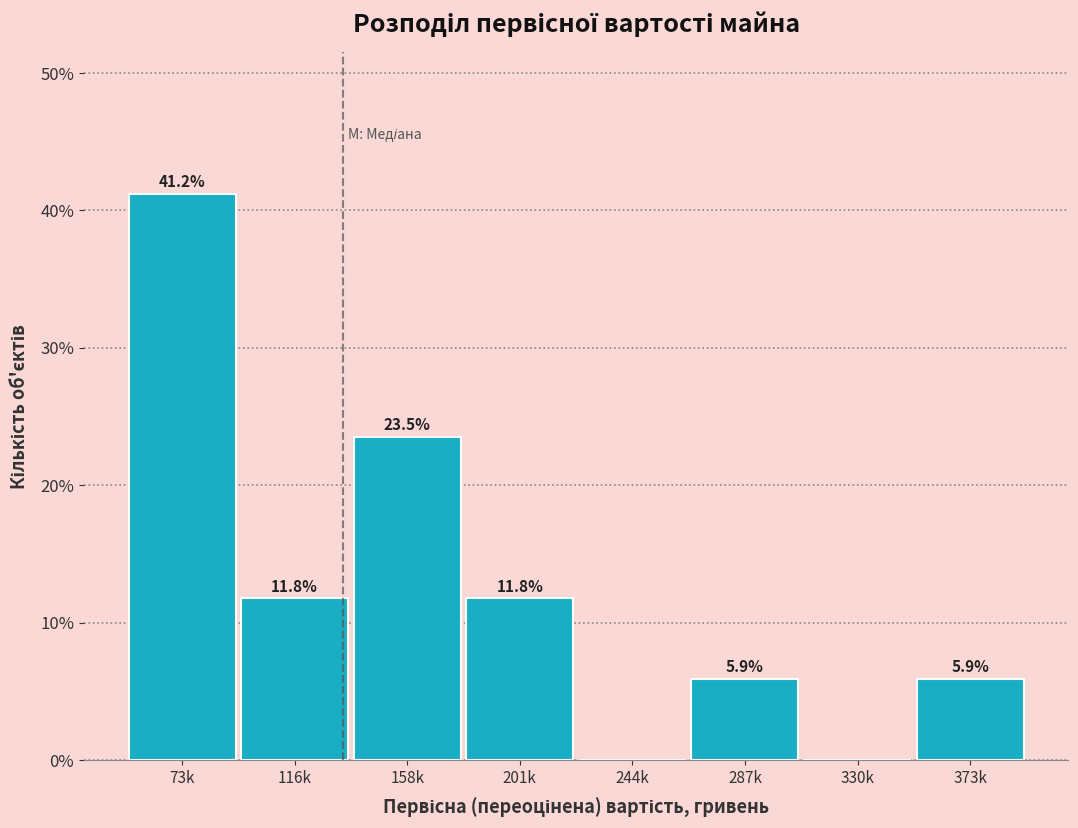

Reading left to right, what are all the values shown in this chart?

73k=41.2	116k=11.8	158k=23.5	201k=11.8	244k=0.0	287k=5.9	330k=0.0	373k=5.9